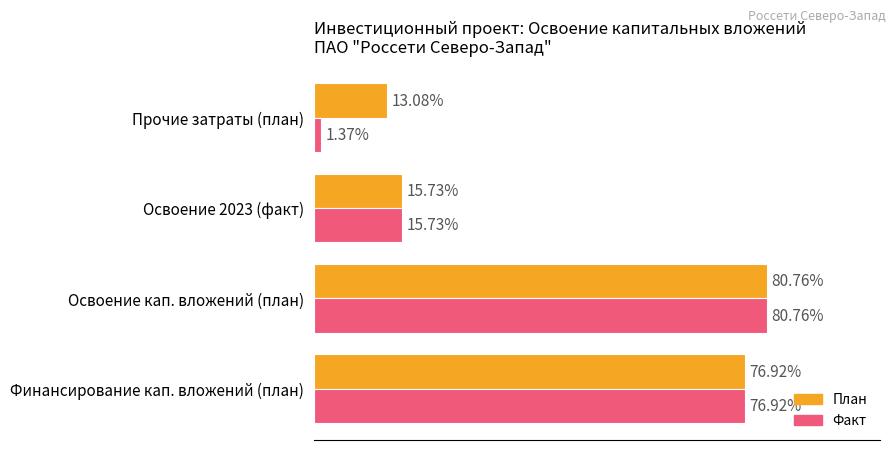

How many values in the План series exceed 76915486?

1